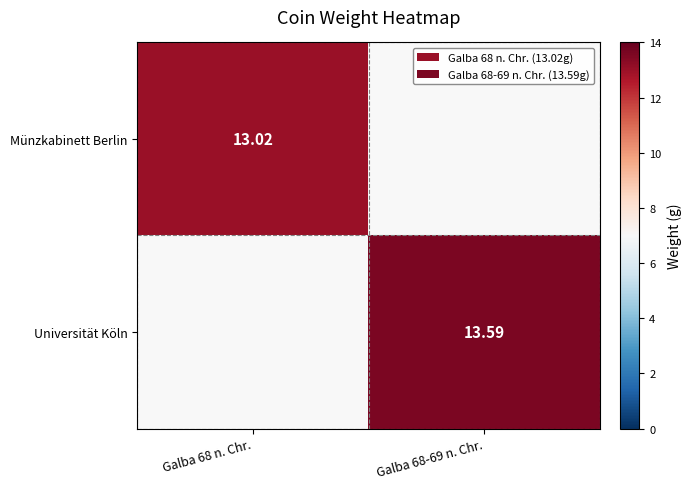

Which category has the lowest value in the Universität Köln series?

Galba 68 n. Chr.